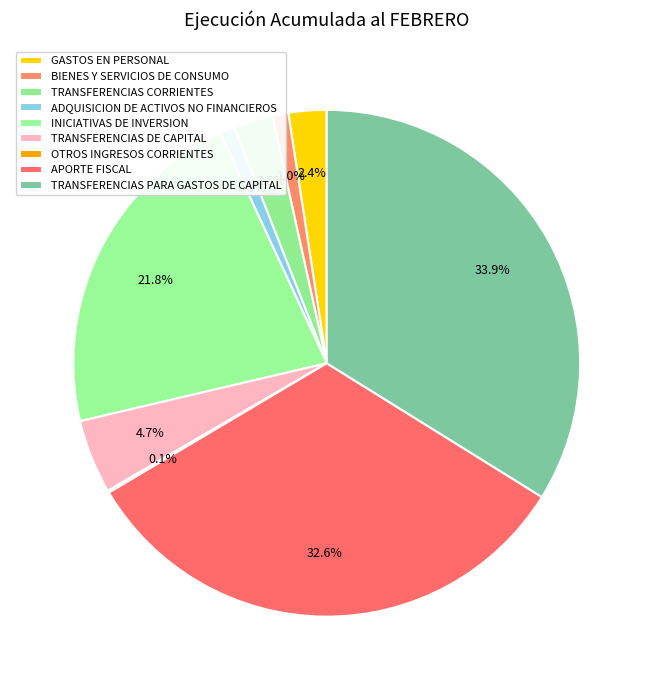

How many slices are in this pie chart?

9